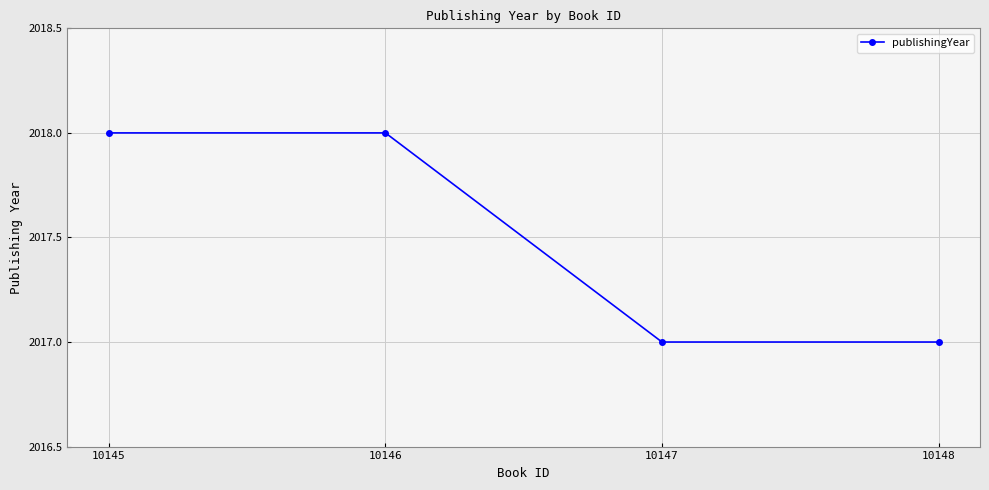

What is the smallest value displayed?

2017